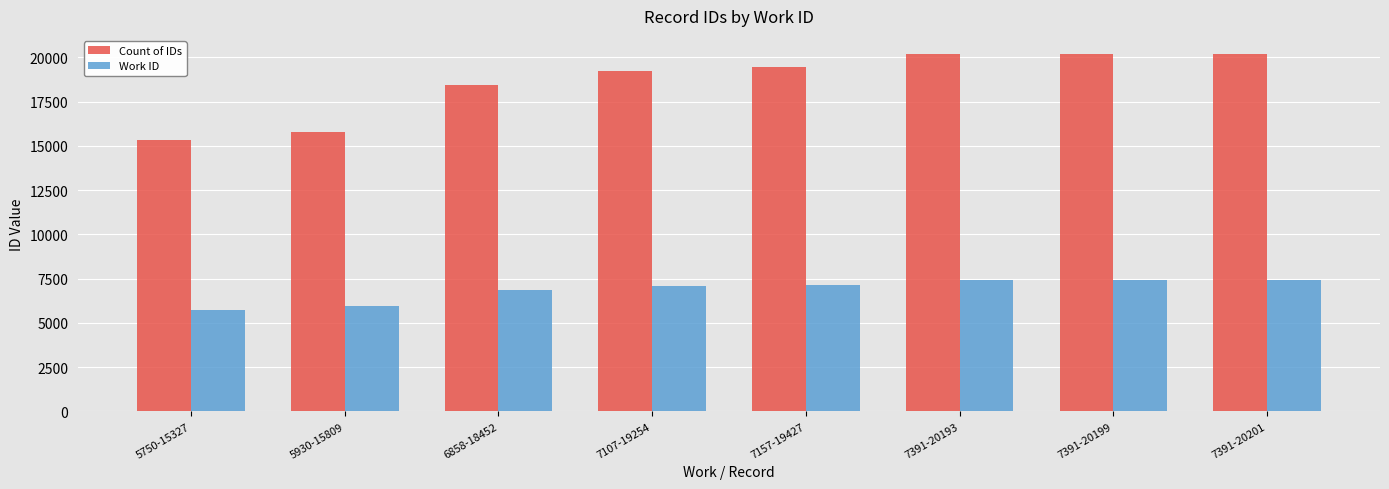

Is the value of Count of IDs at 7157-19427 greater than the value of Work ID at 7391-20193?

Yes